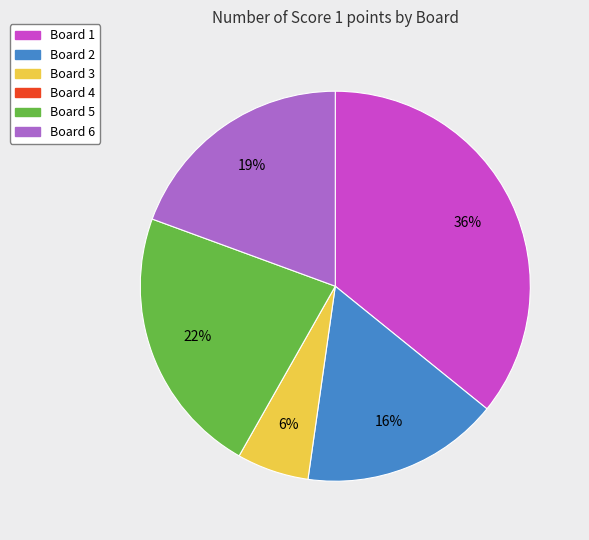

To the nearest percent, what is the average slice percentage?

20%